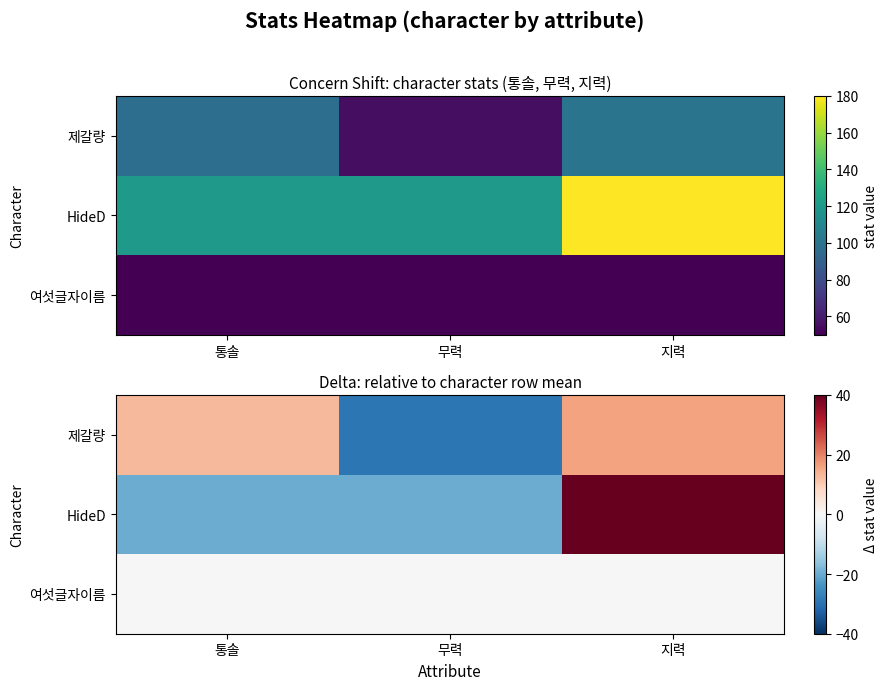

What is the spread (max minus min) of values at 무력?

29